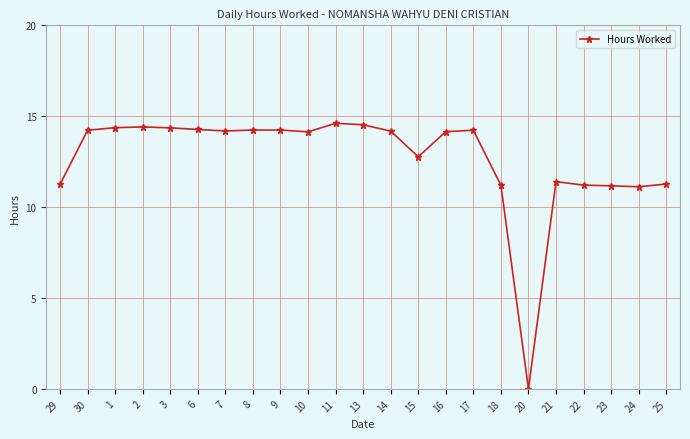

At which category does the chart reach its minimum across all series?

20